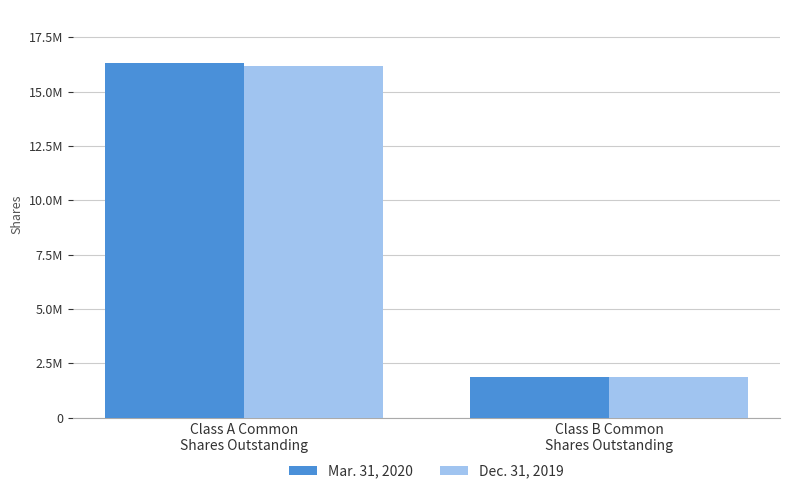

What is the average value of the Mar. 31, 2020 series?

9089977